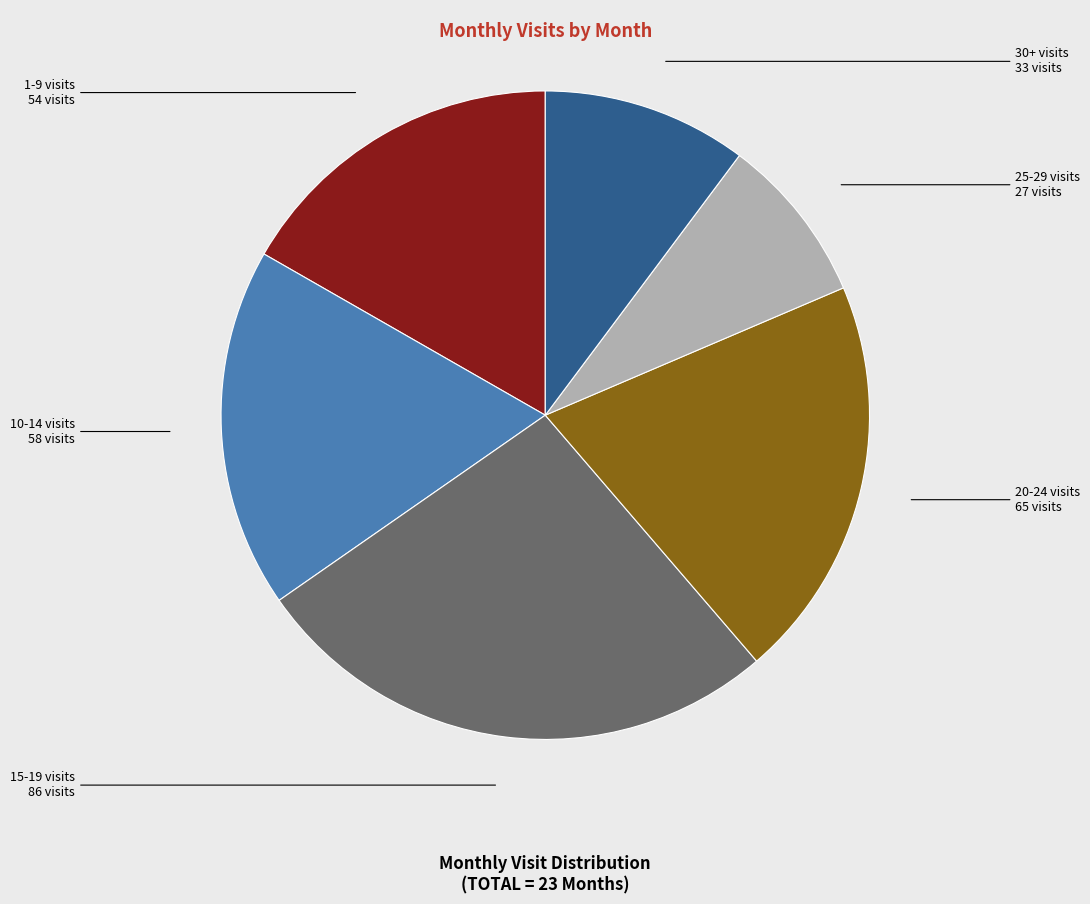

Is there a majority slice in this chart?

No